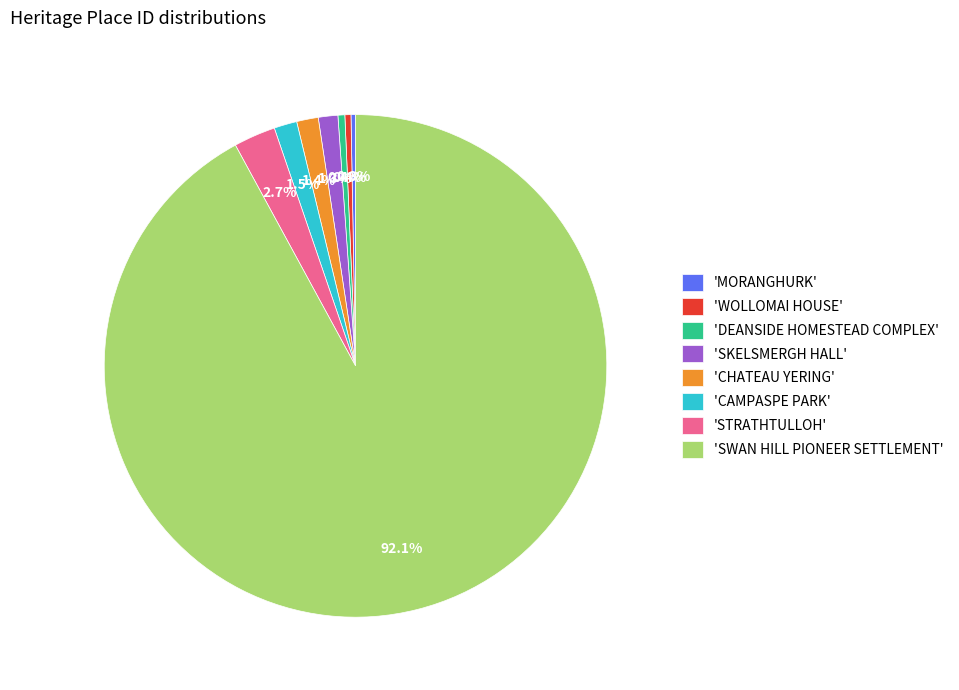

Which category has the biggest portion of the pie?

'SWAN HILL PIONEER SETTLEMENT'